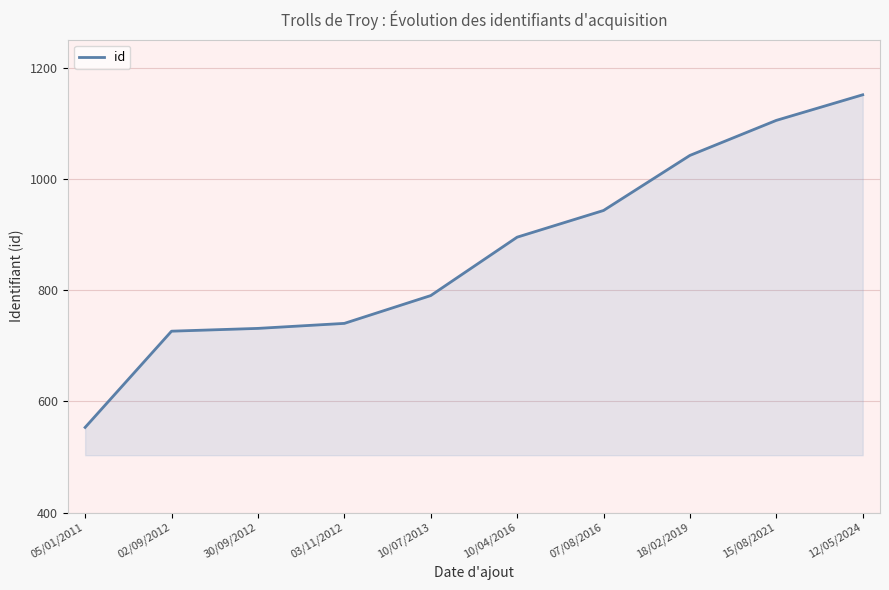

How many series are shown in this chart?

1